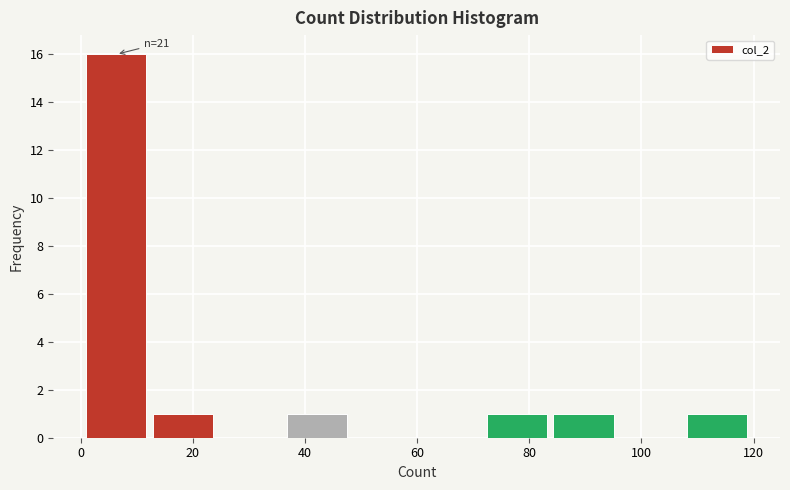

Over which range of the x-axis is the bar tallest?

2 to 12